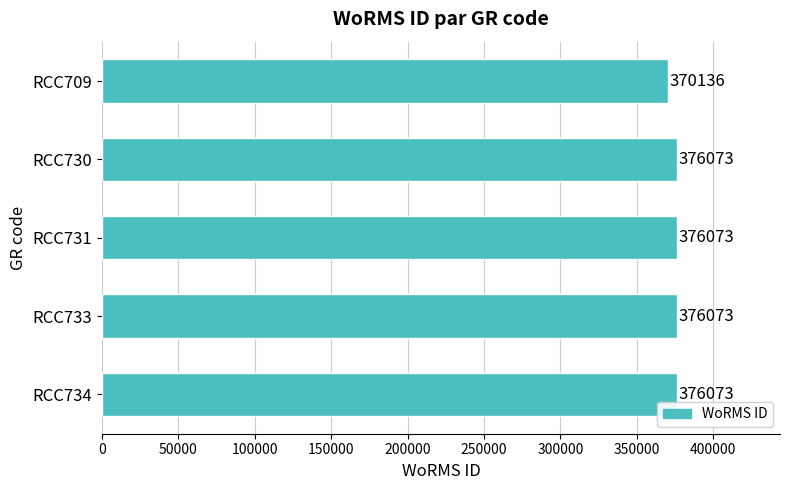

Reading top to bottom, what are all the values shown in this chart?

370136	376073	376073	376073	376073